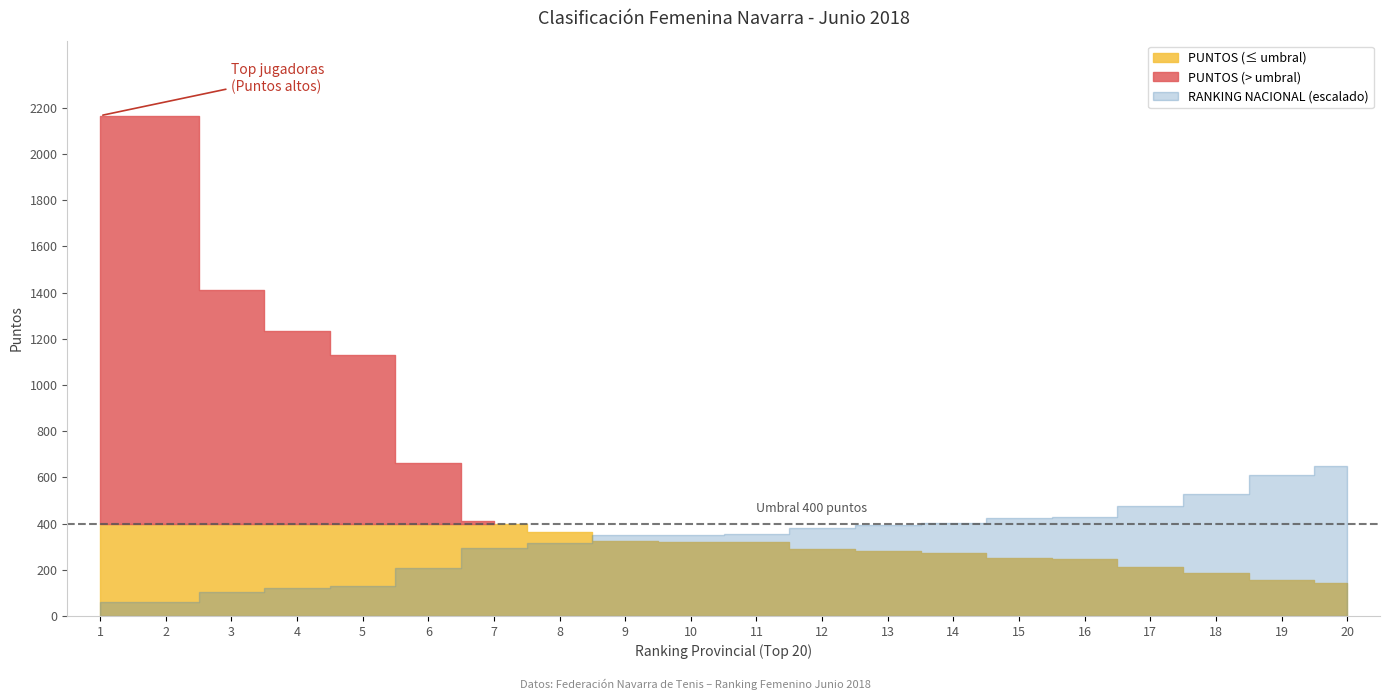

What is the difference between the maximum and minimum values in the PUNTOS series?

2022